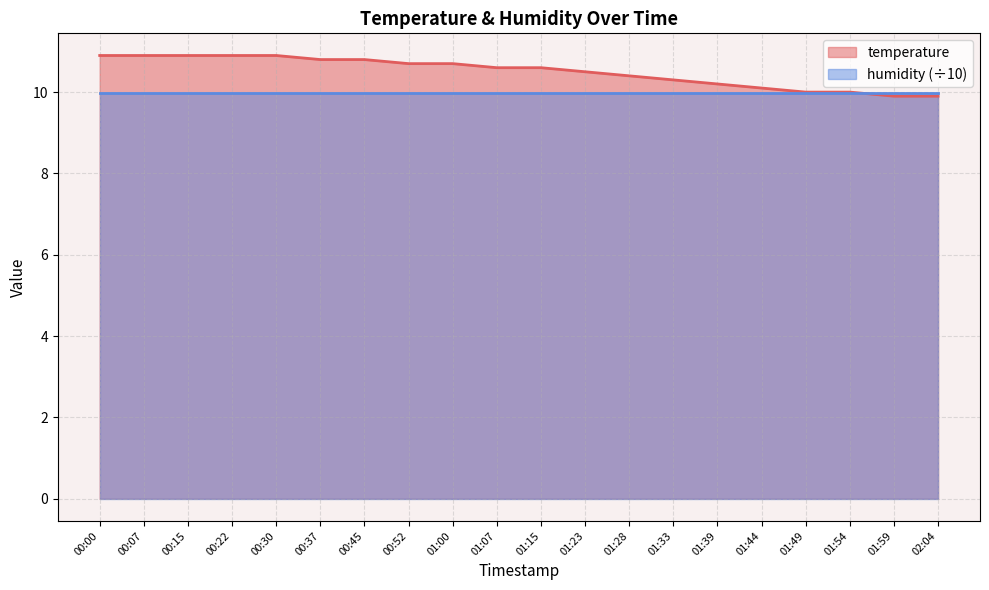

What is the change in value from 01:00 to 02:04?

-0.8